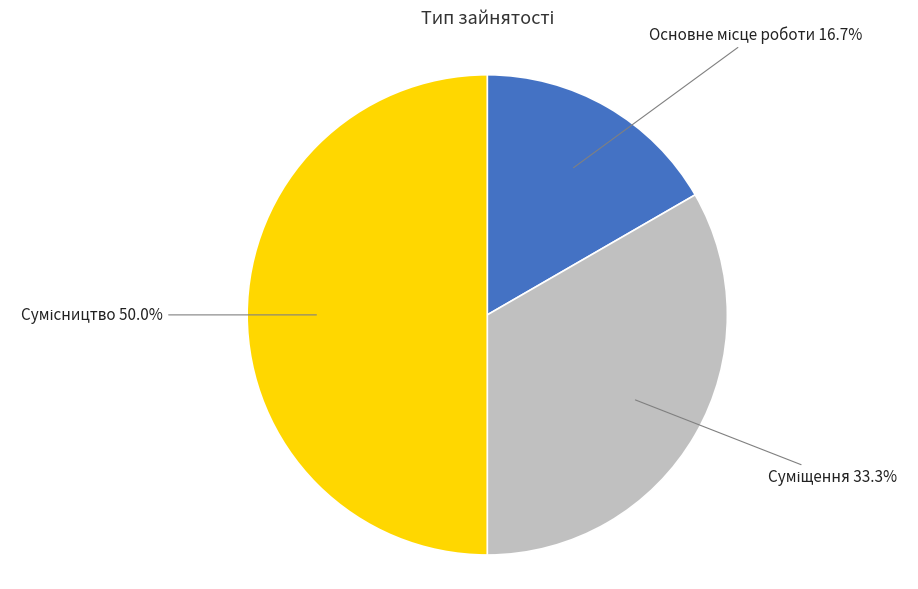

The Сумісництво slice represents 50% of the pie. True or false?

True